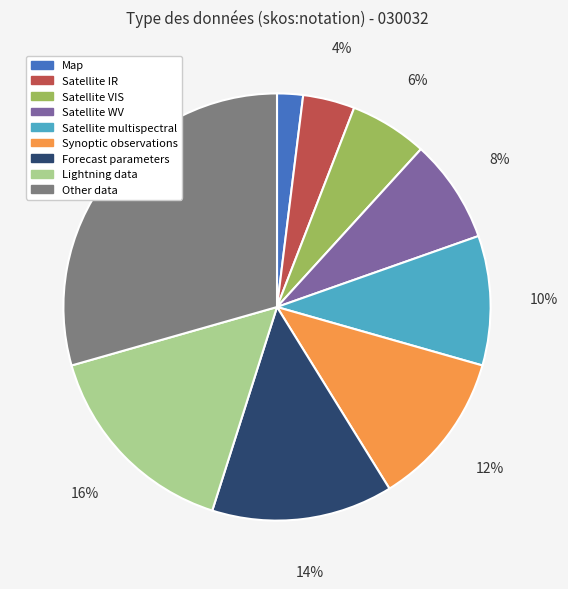

Is the sum of Satellite IR and Synoptic observations greater than half?

No